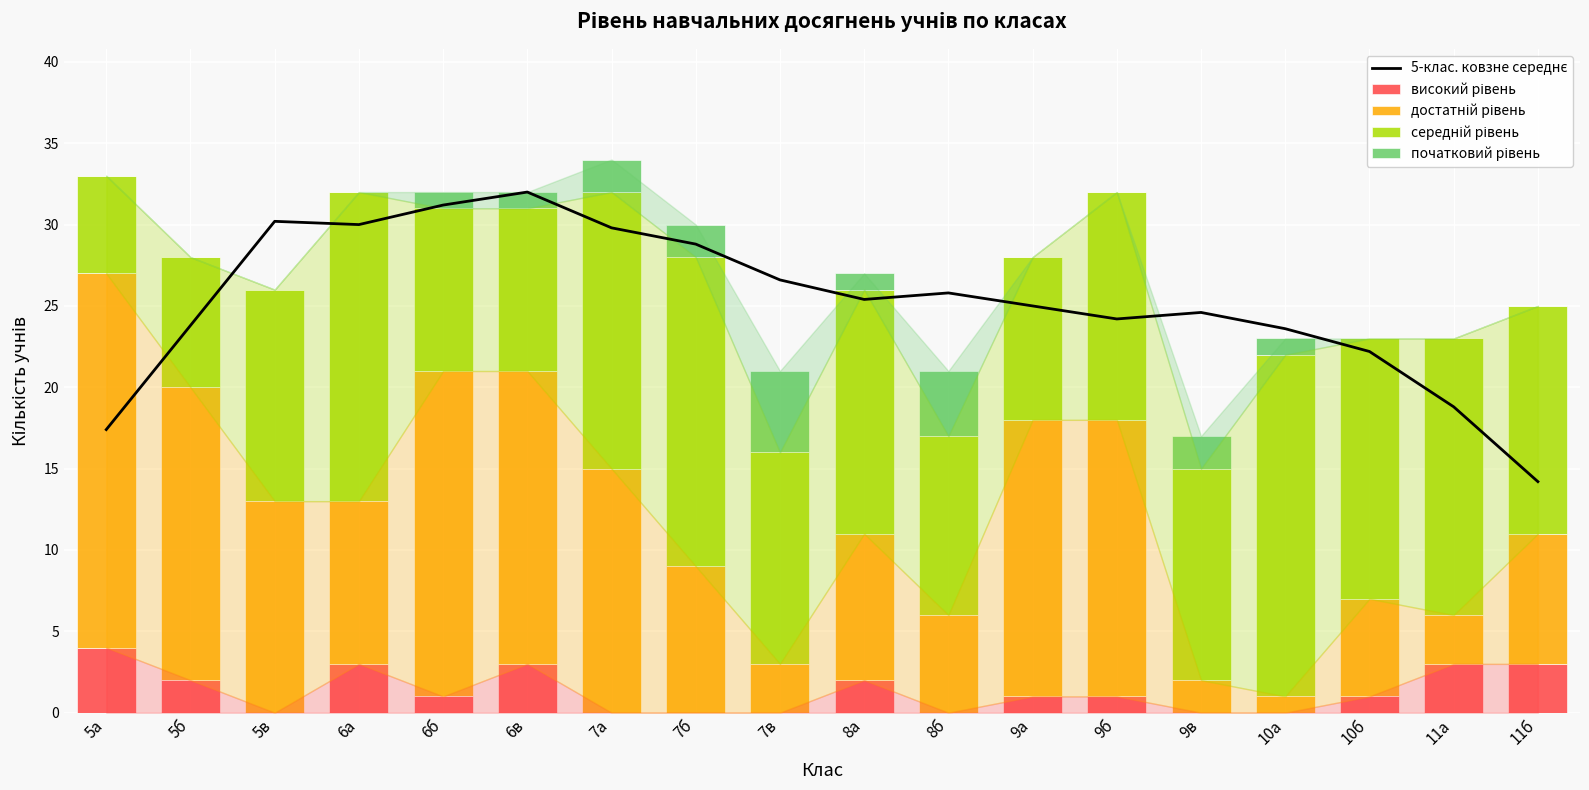

At which category does the chart reach its peak across all series?

6в